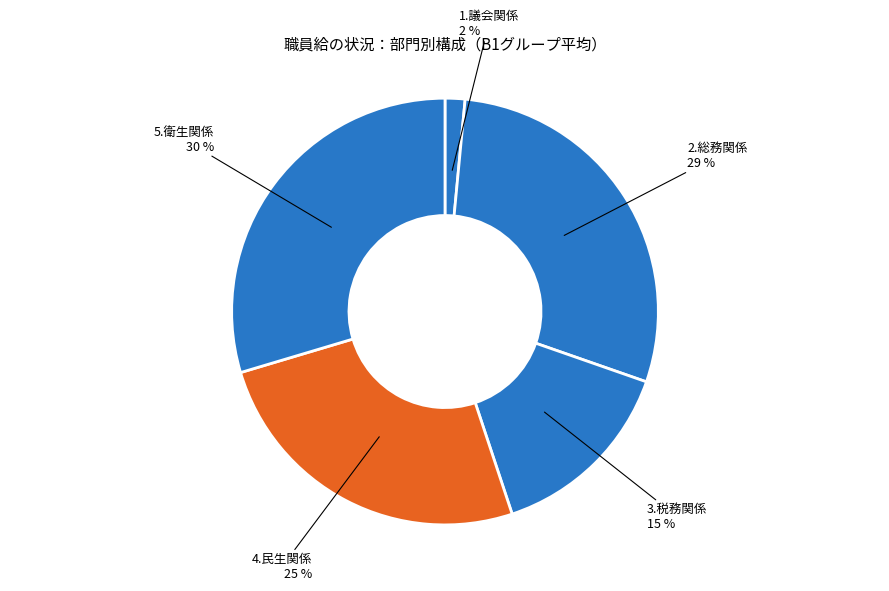

Count the number of slices in the pie.

5